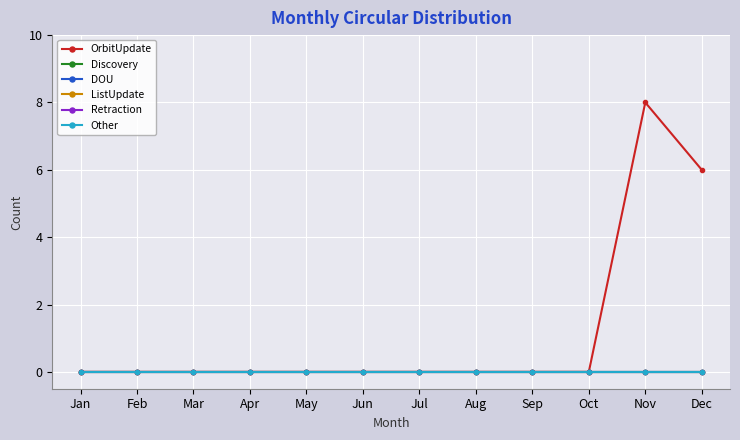

True or false: ListUpdate has more than 0 points higher than both neighbors.

False